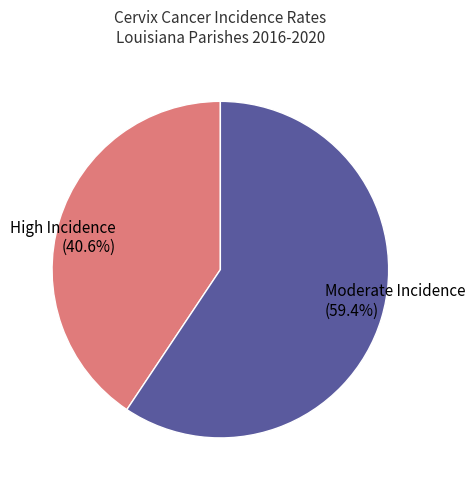

Does any single category account for the majority?

Yes